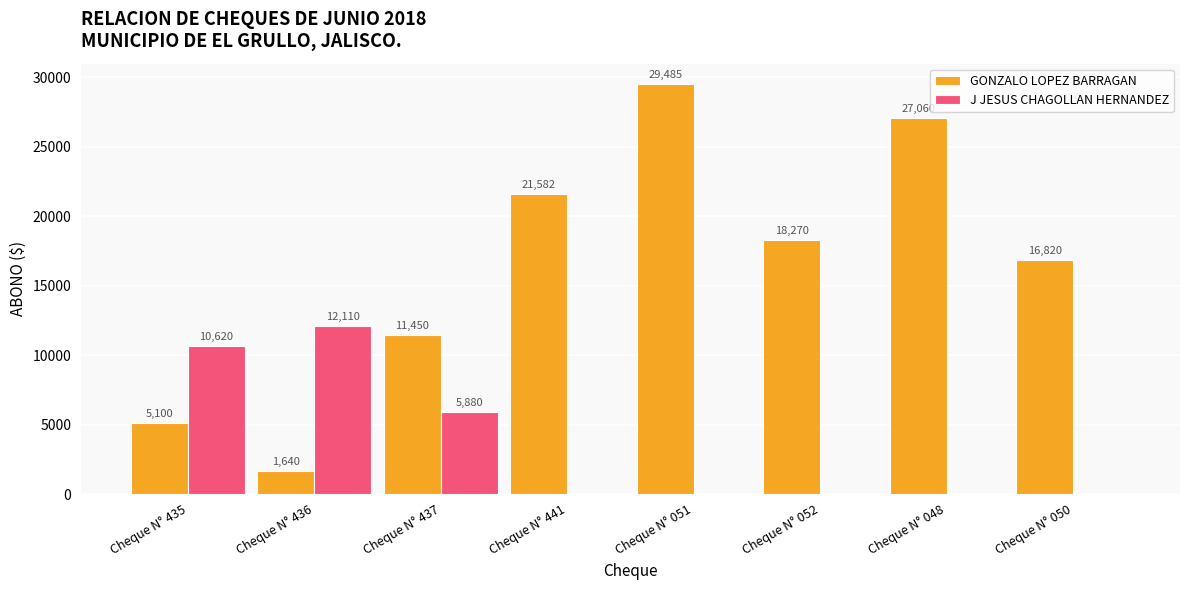

Where is J JESUS CHAGOLLAN HERNANDEZ nearest to the value 6055?

Cheque N° 437